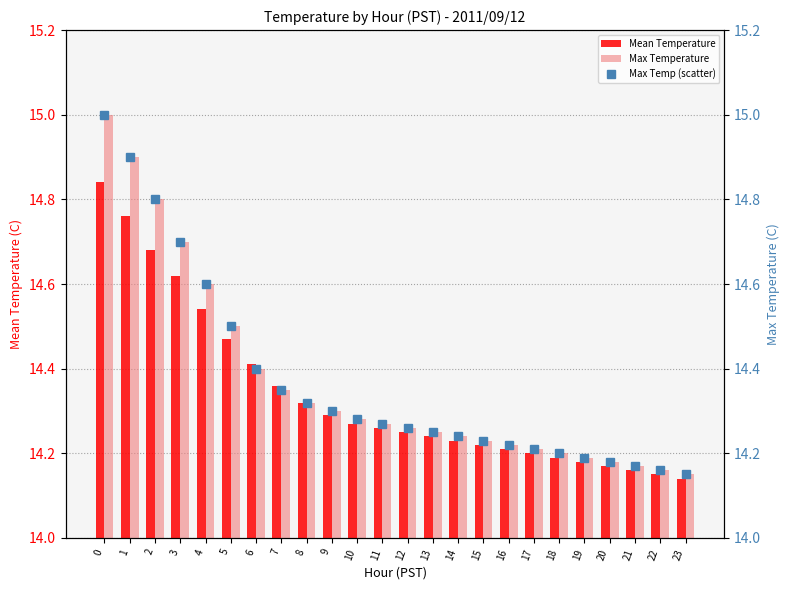

What is the value of the Mean Temperature bar at the 5th from the left?

14.5